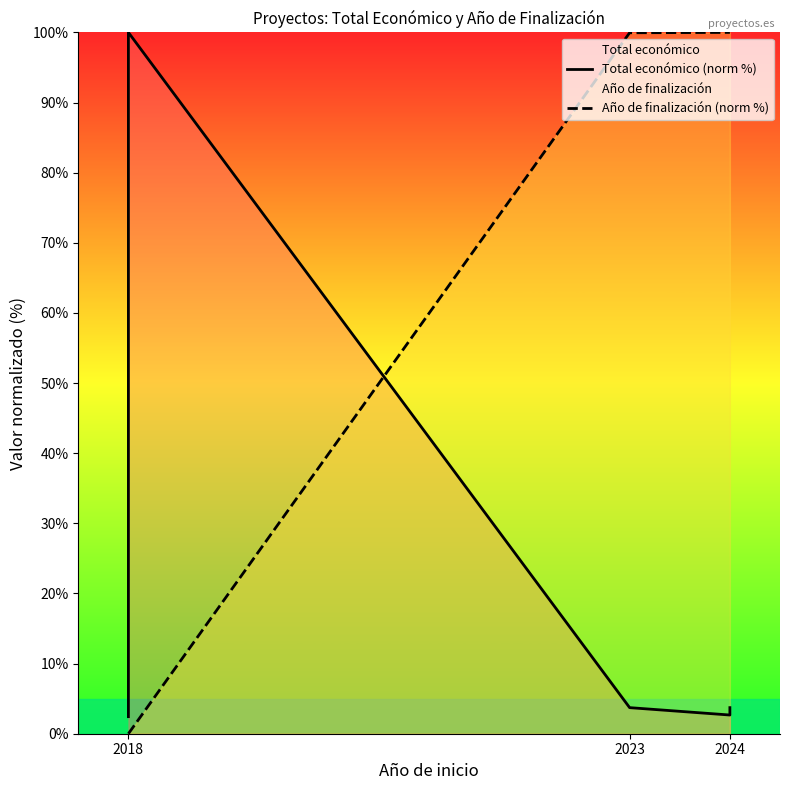

Where is the first local minimum for Total económico (norm %)?

2024